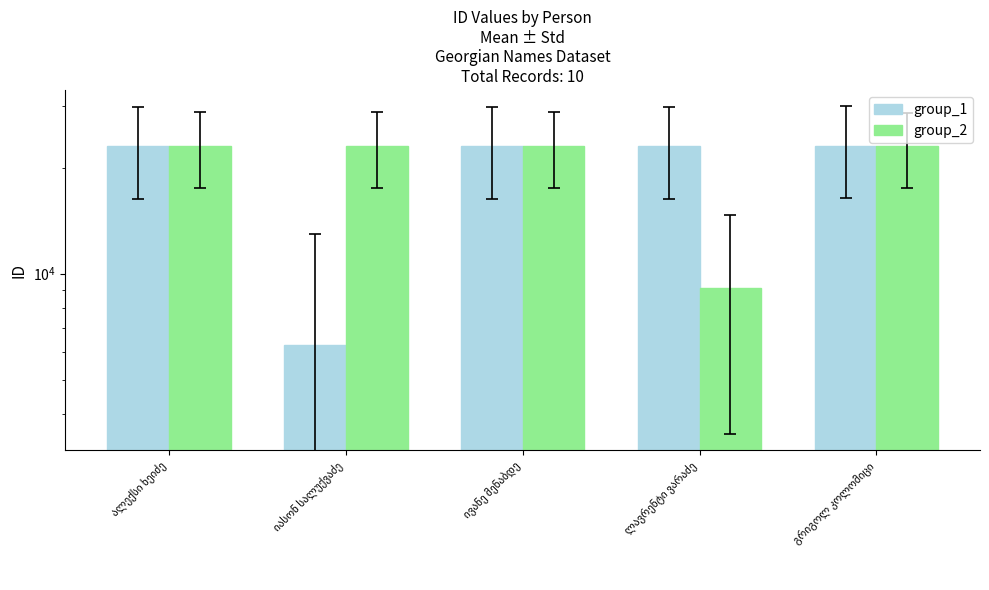

What is the label of the 3rd bar from the right?

ივანე მენაბდე